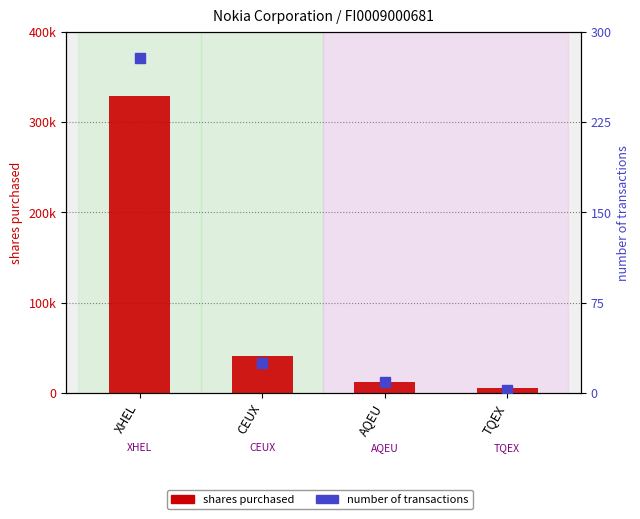

What are all the series names shown in the legend?

shares purchased, number of transactions